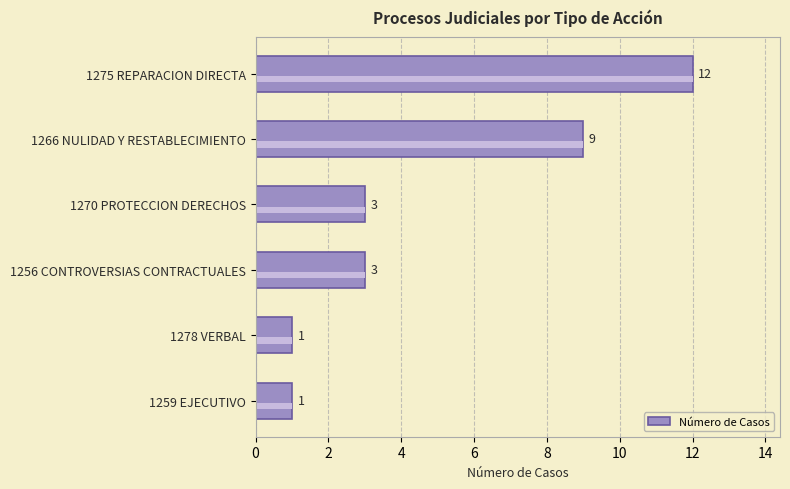

What is the difference between the maximum and minimum values?

11